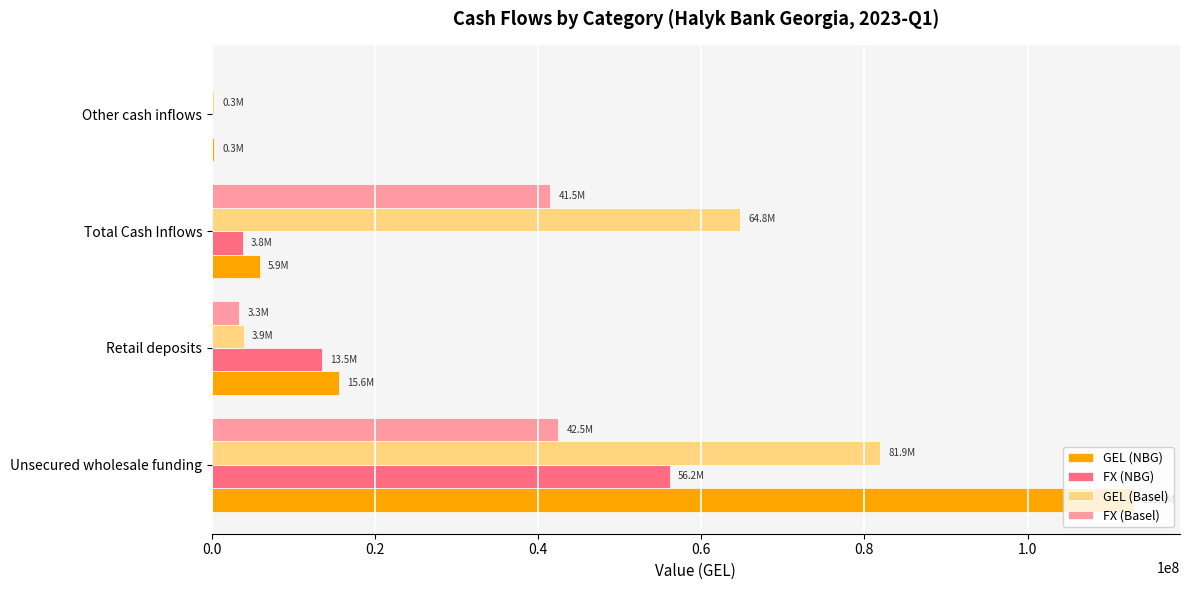

At which category is the sum across all series the highest?

Unsecured wholesale funding